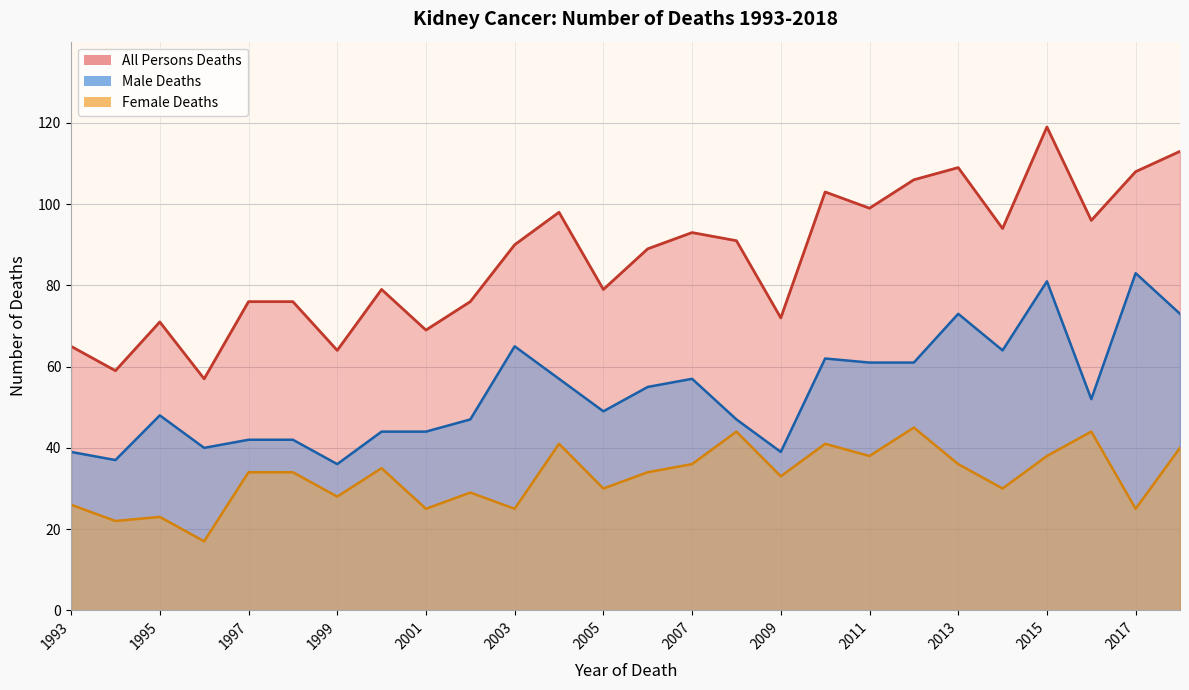

What is the difference between the second highest and minimum values in the Male Deaths series?

45